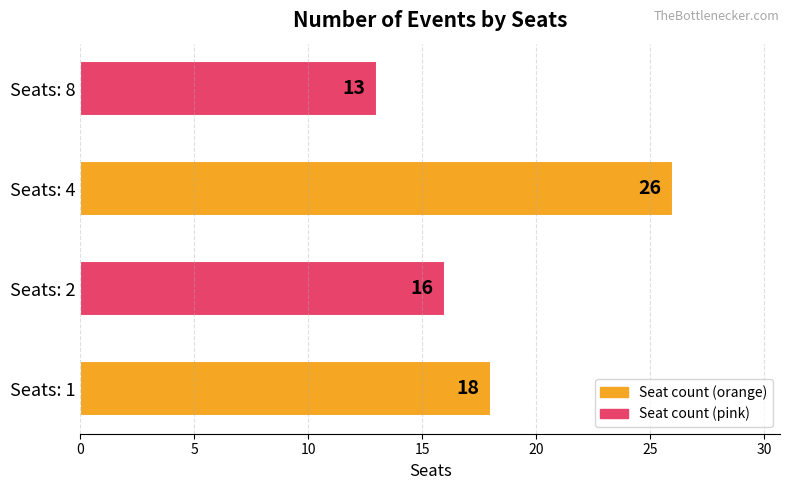

Are the bars grouped side by side (vs. stacked)?

No